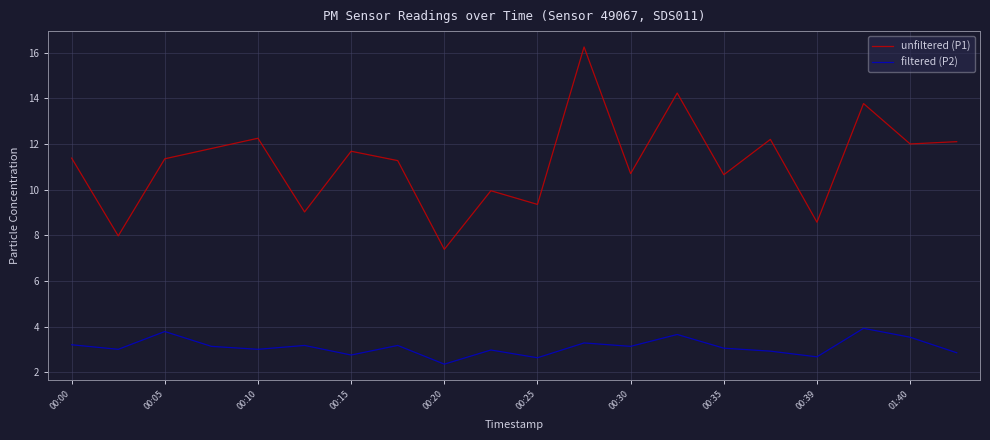

What is the difference between the maximum and minimum values in the unfiltered (P1) series?

8.9